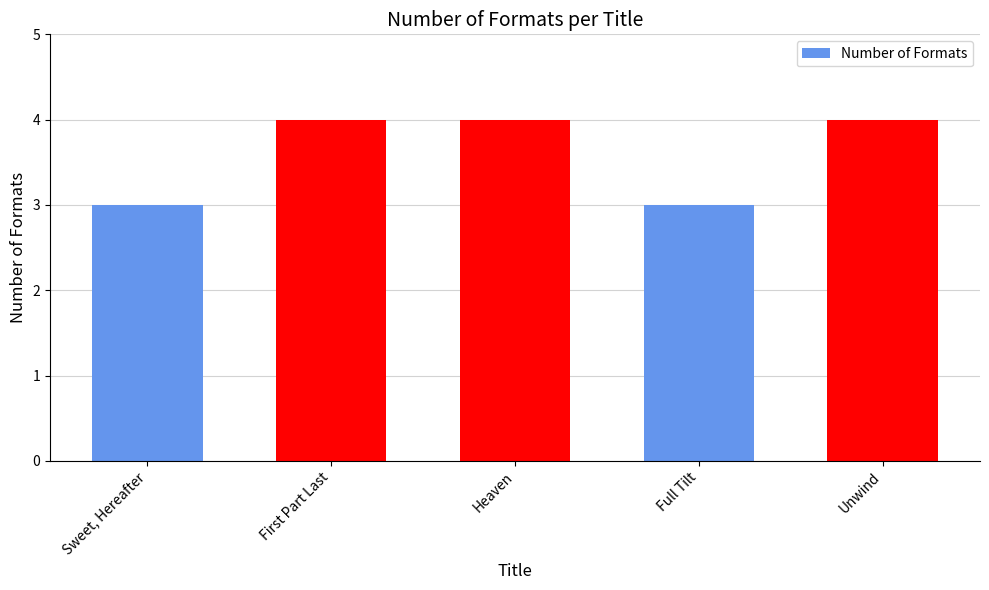

What position from the right is Heaven?

3